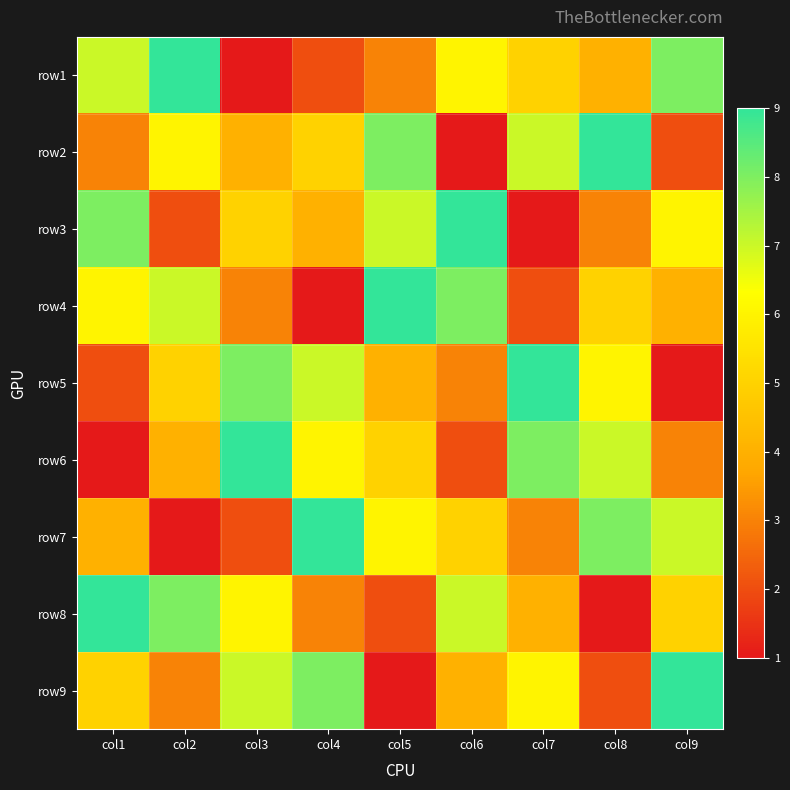

What is the total value across all series at col1?

45